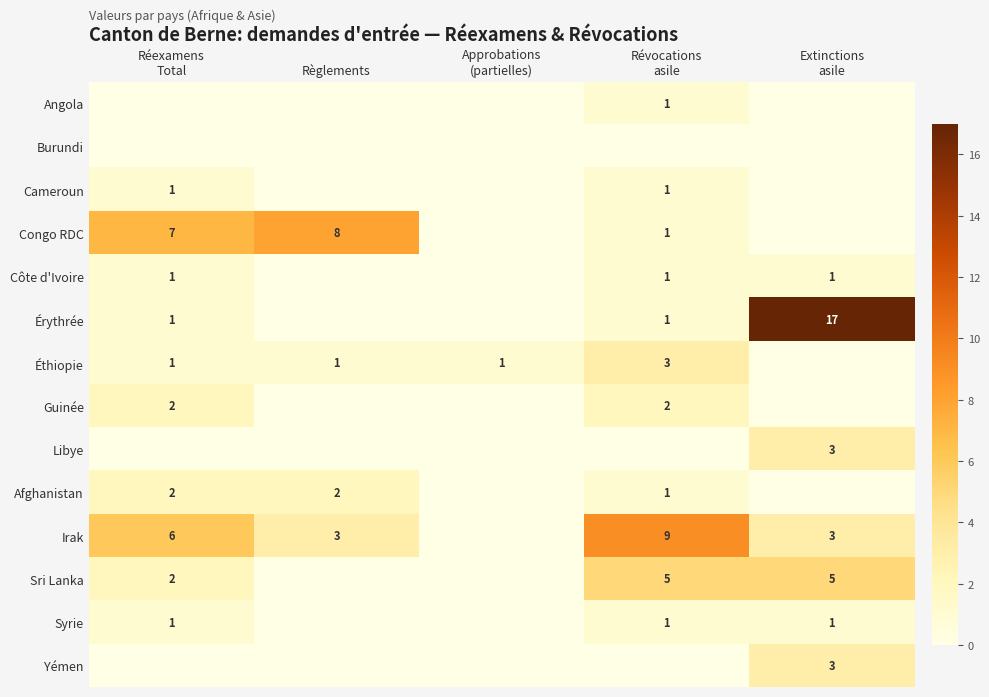

Read the Afghanistan value at Révocations asile.

1